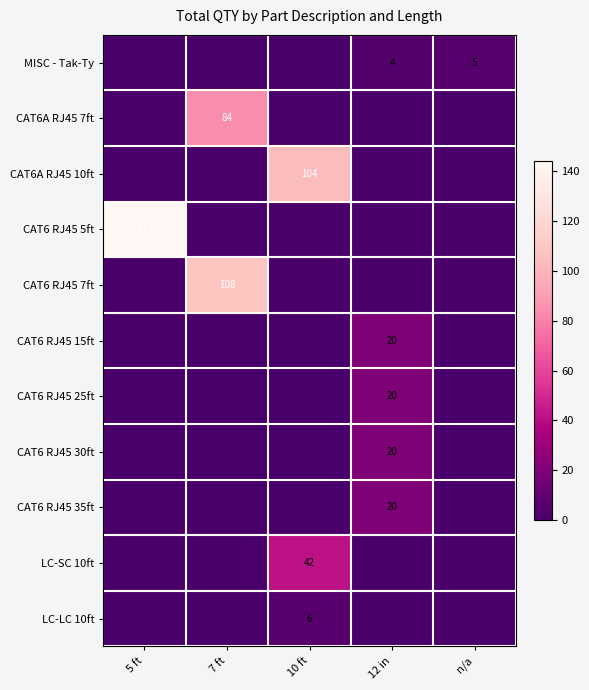

The LC-LC 10ft series shows 3 at 10 ft. True or false?

False